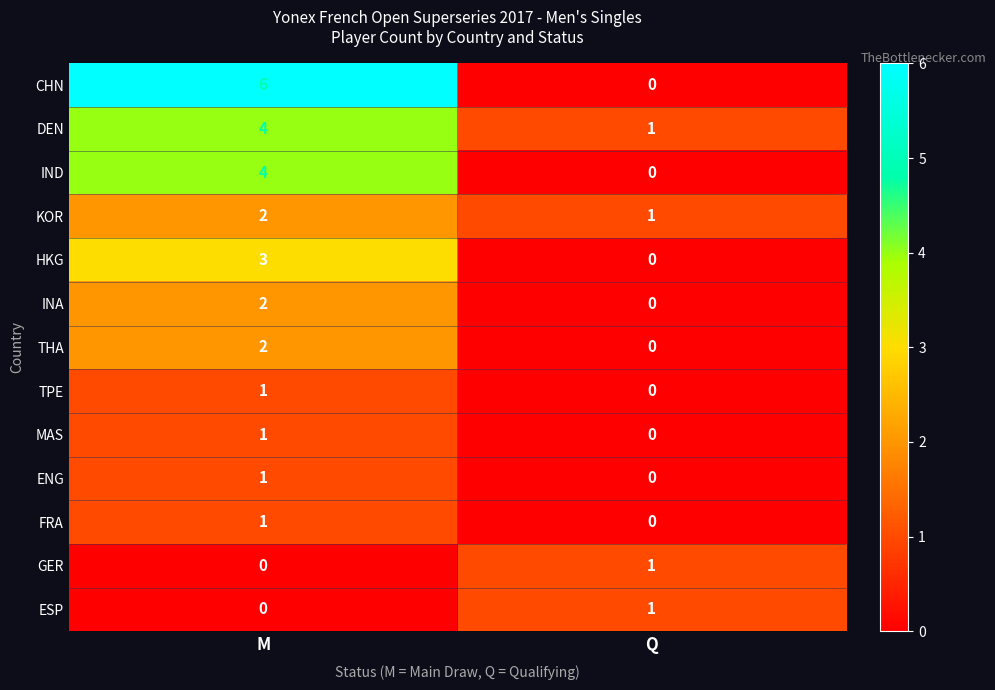

Which series has the largest range (max minus min)?

CHN